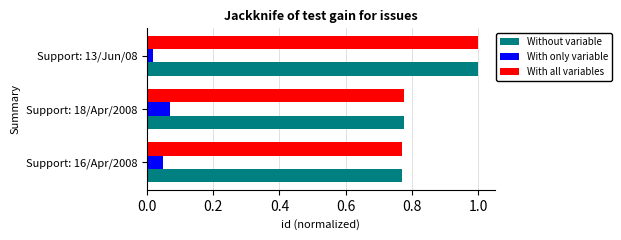

At which category does the chart reach its peak across all series?

Support: 13/Jun/08